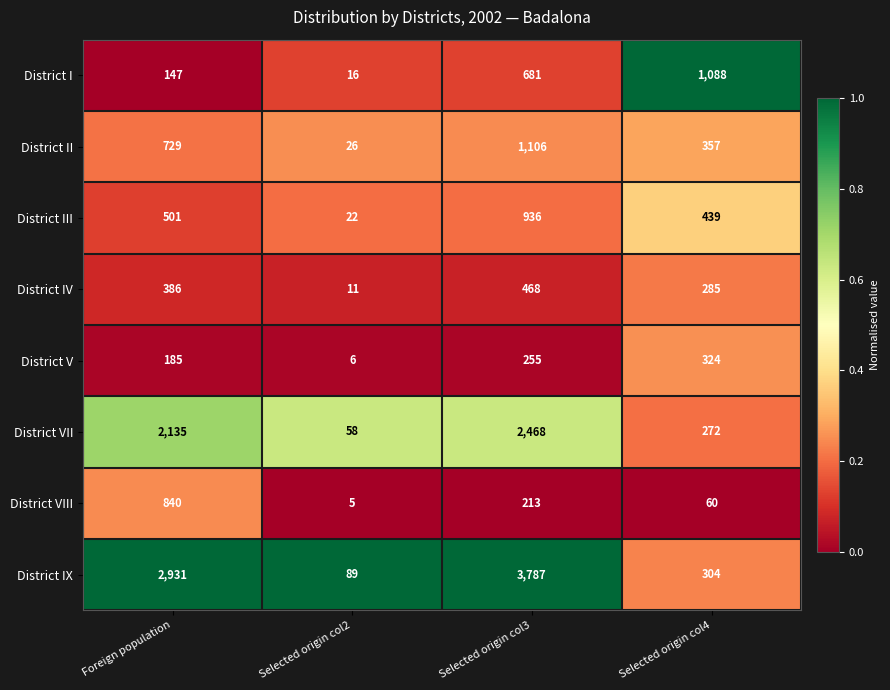

At which category is the sum across all series the highest?

Selected origin col3